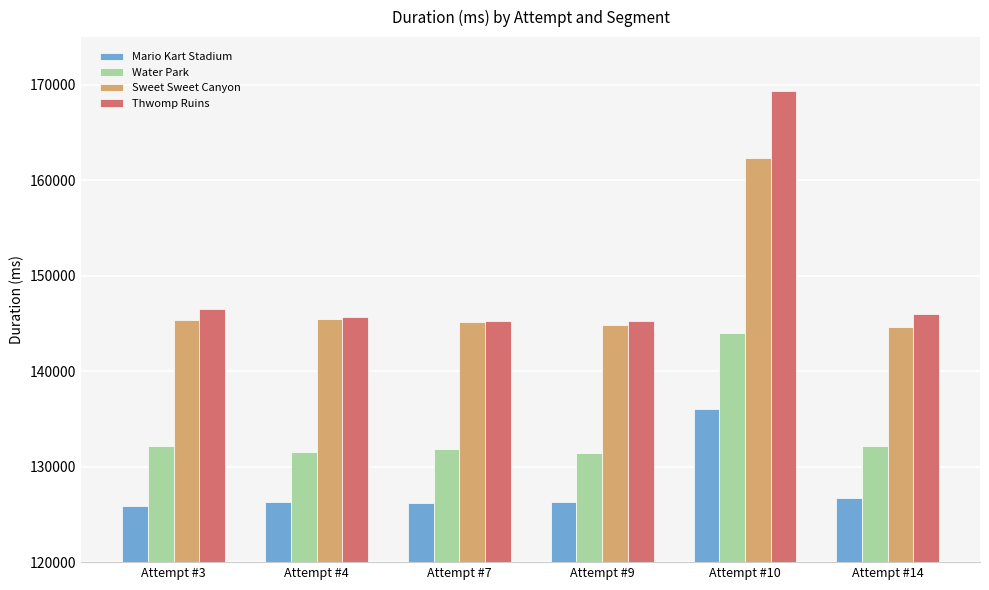

What is the sum of the Mario Kart Stadium values at Attempt #10 and Attempt #3?

261939